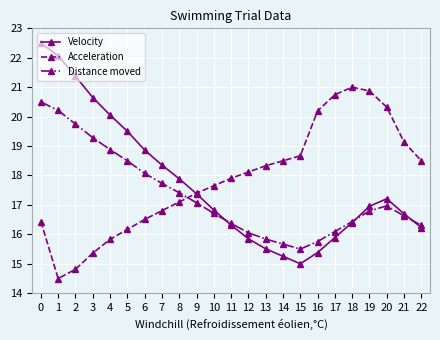

What is the minimum value for Velocity?

15.0